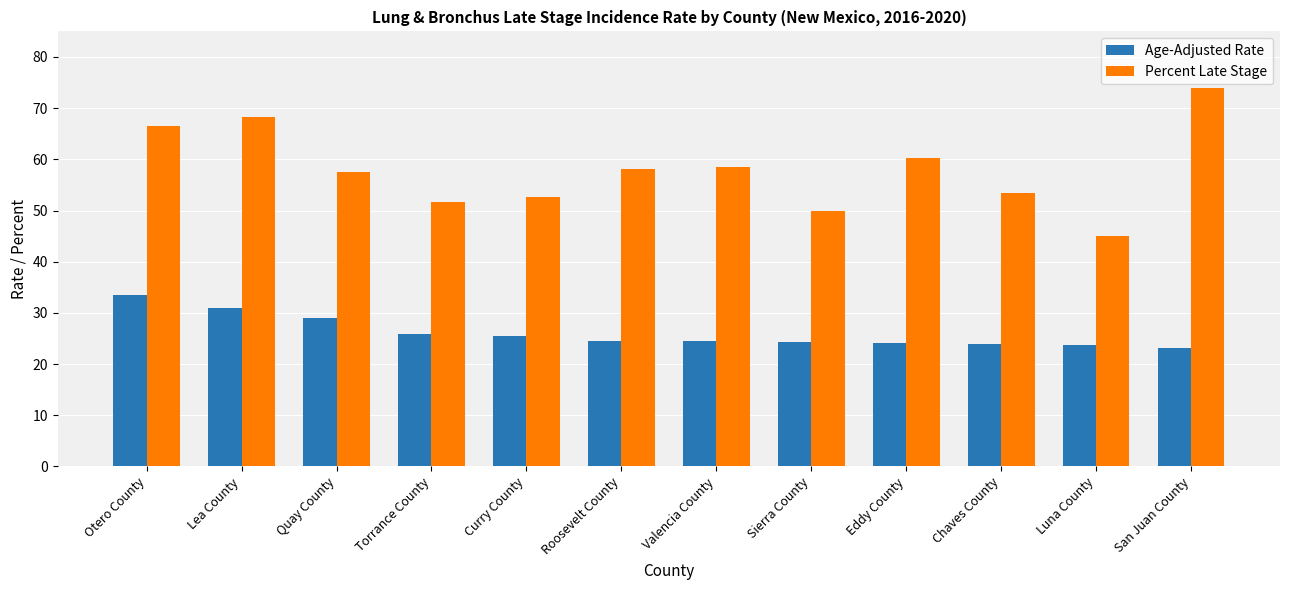

What is the difference between the maximum and second lowest values in the Age-Adjusted Rate series?

9.8